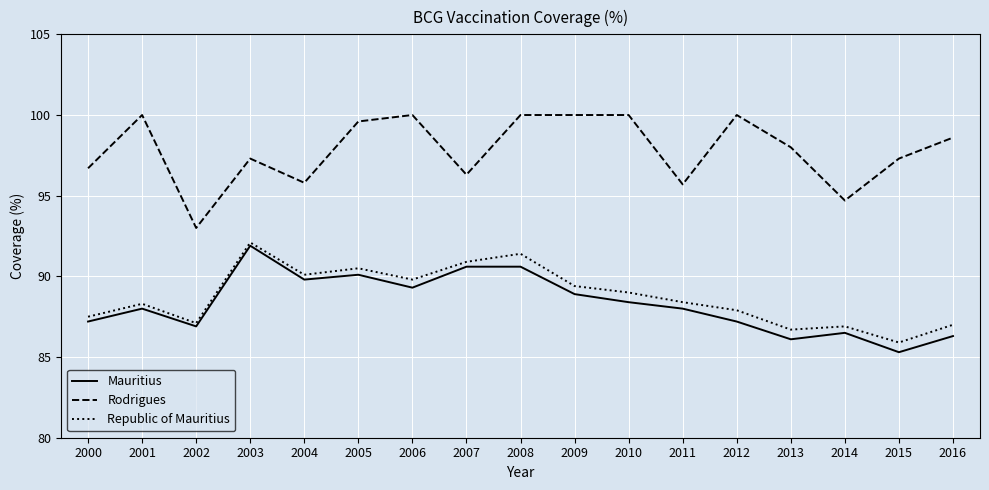

The value of Republic of Mauritius at 2007 is 90.9. True or false?

True